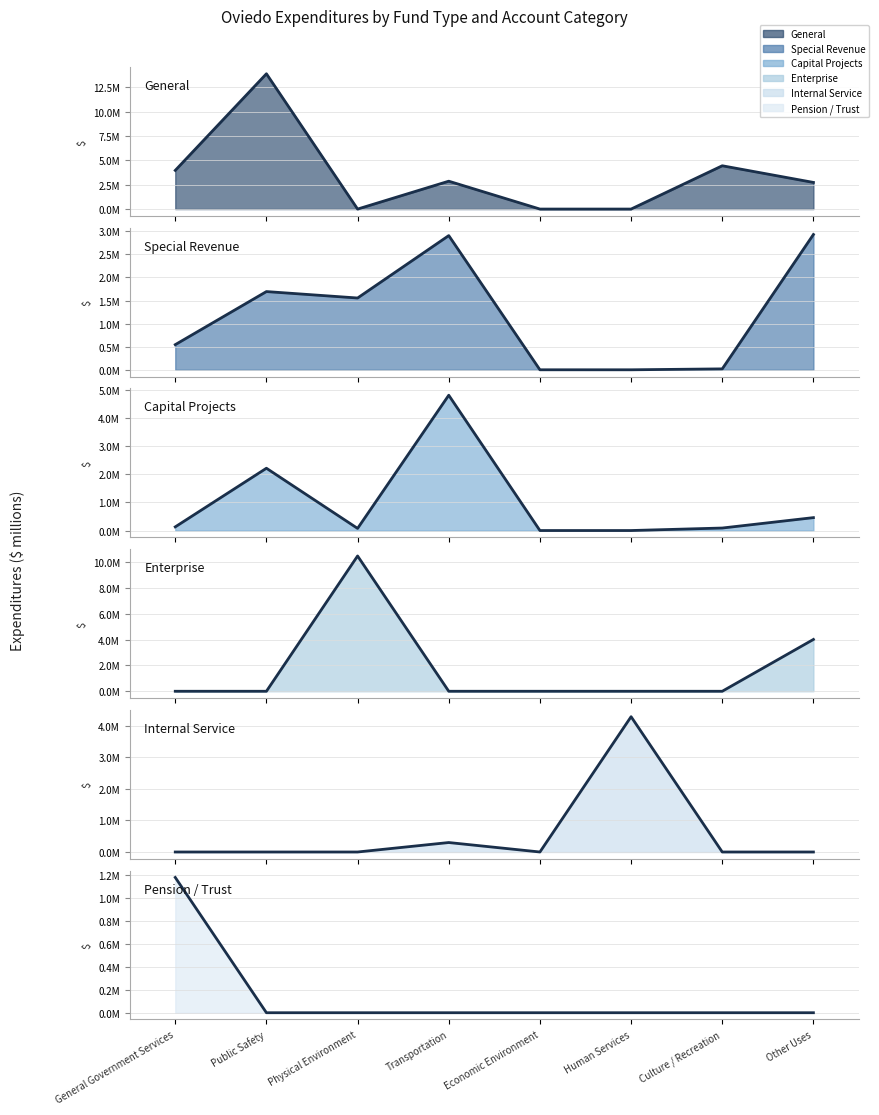

How many Enterprise line values are between 0 and 4013085?

7